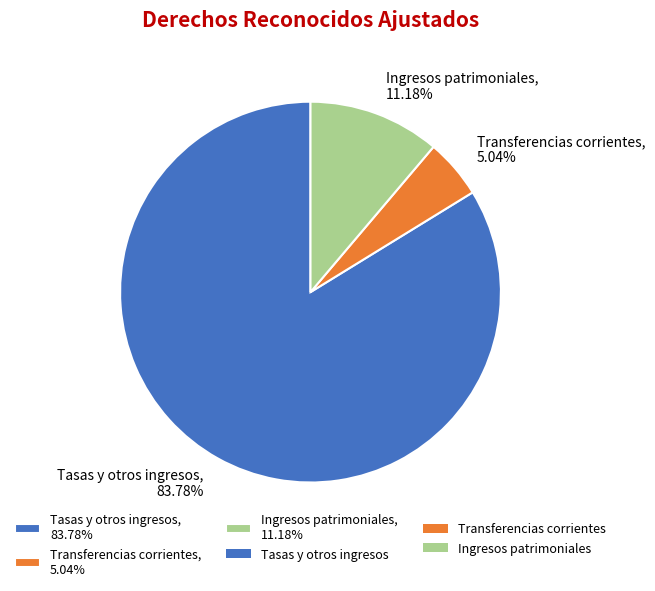

How many segments does this pie chart have?

3